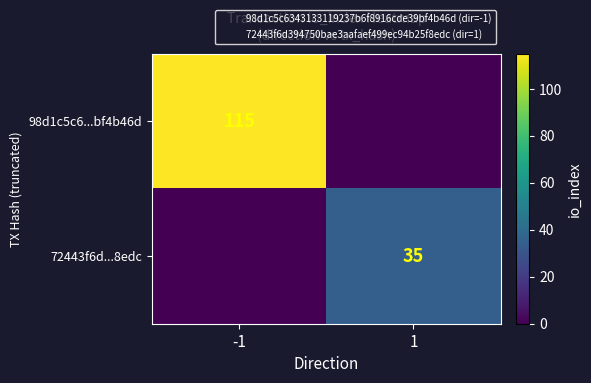

Which series has the largest total across all categories?

98d1c5c6...bf4b46d